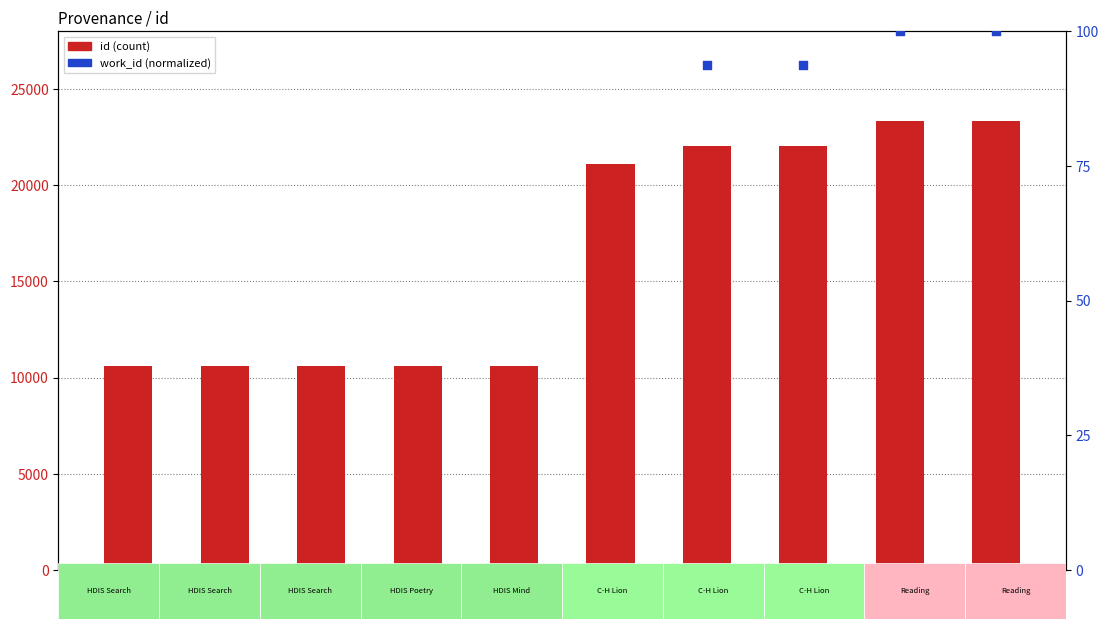

At how many categories does at least one series exceed 15463?

5